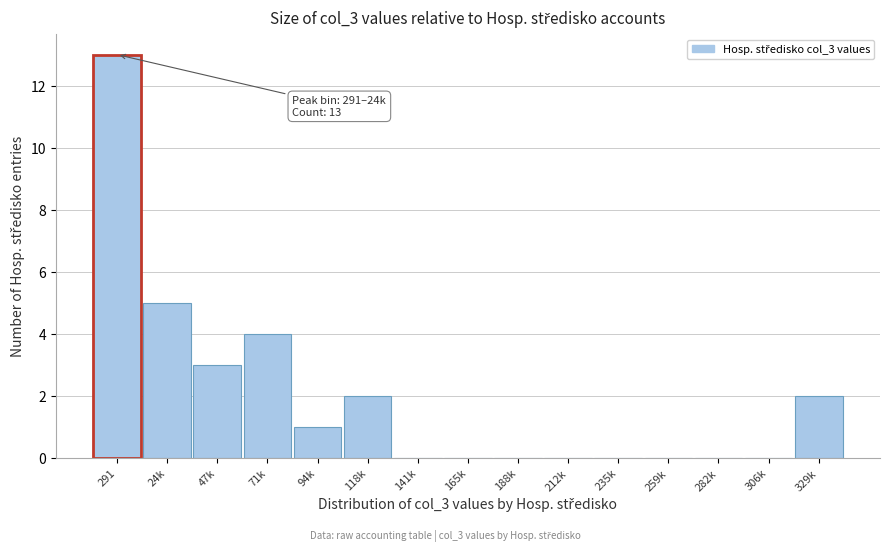

Reading left to right, transcribe all the data shown in this chart.

291=13	24k=5	47k=3	71k=4	94k=1	118k=2	141k=0	165k=0	188k=0	212k=0	235k=0	259k=0	282k=0	306k=0	329k=2